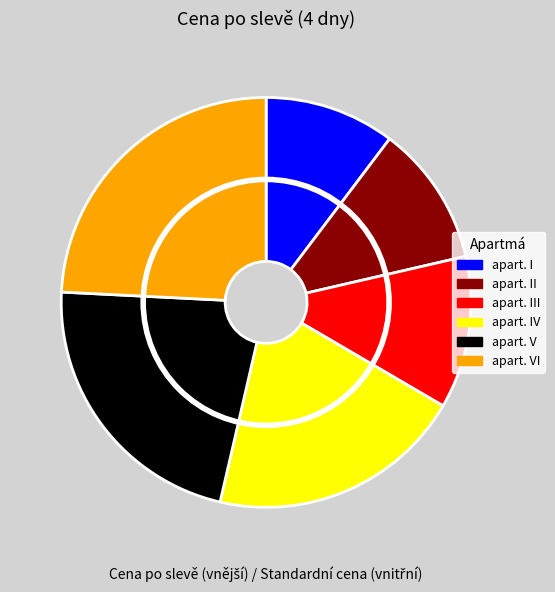

Does any single category account for the majority?

No